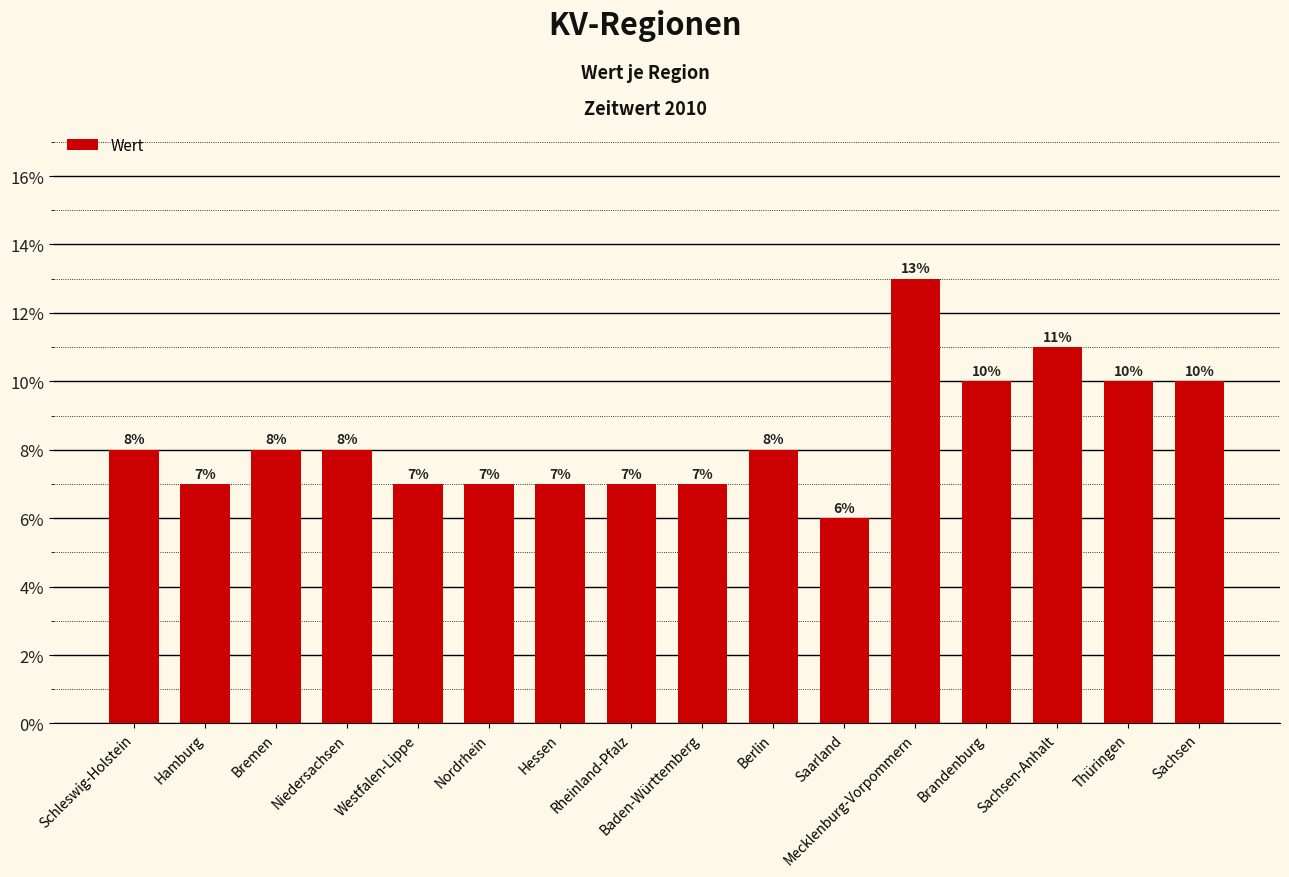

Which category has the highest value across all series?

Mecklenburg-Vorpommern